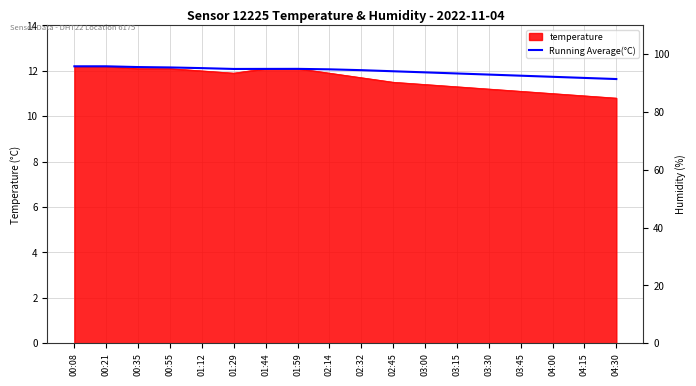

What is the maximum value shown in the chart?

12.2